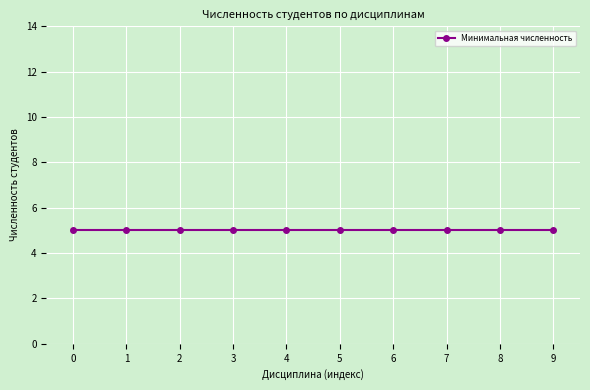

Is it true that Минимальная численность equals 2 at История Санкт-Петербурга?

False